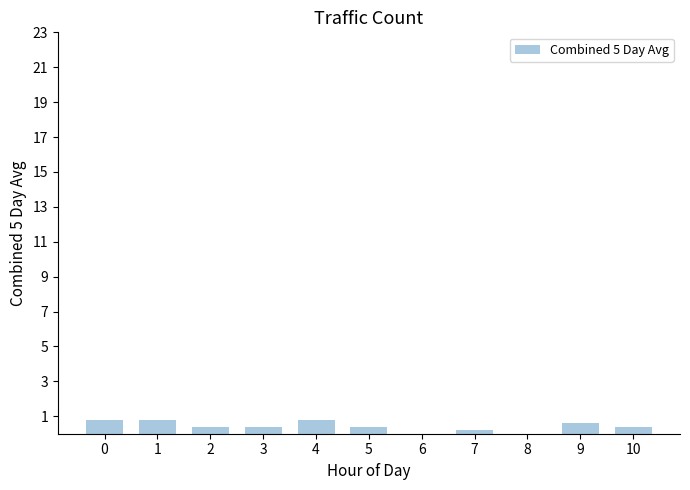

The chart shows a value of 0.4 at 3. True or false?

True